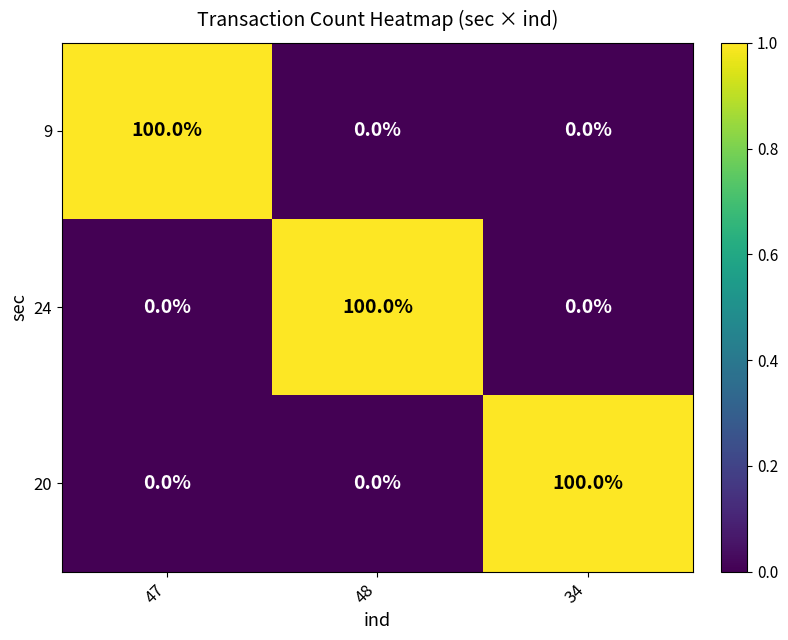

What is the difference between the highest and lowest values at 48?

100